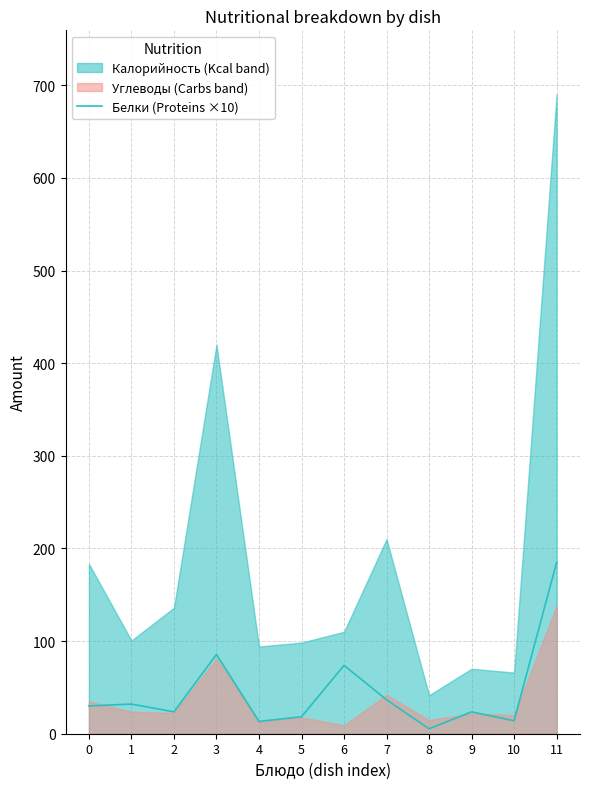

How many data points are above 30?

5